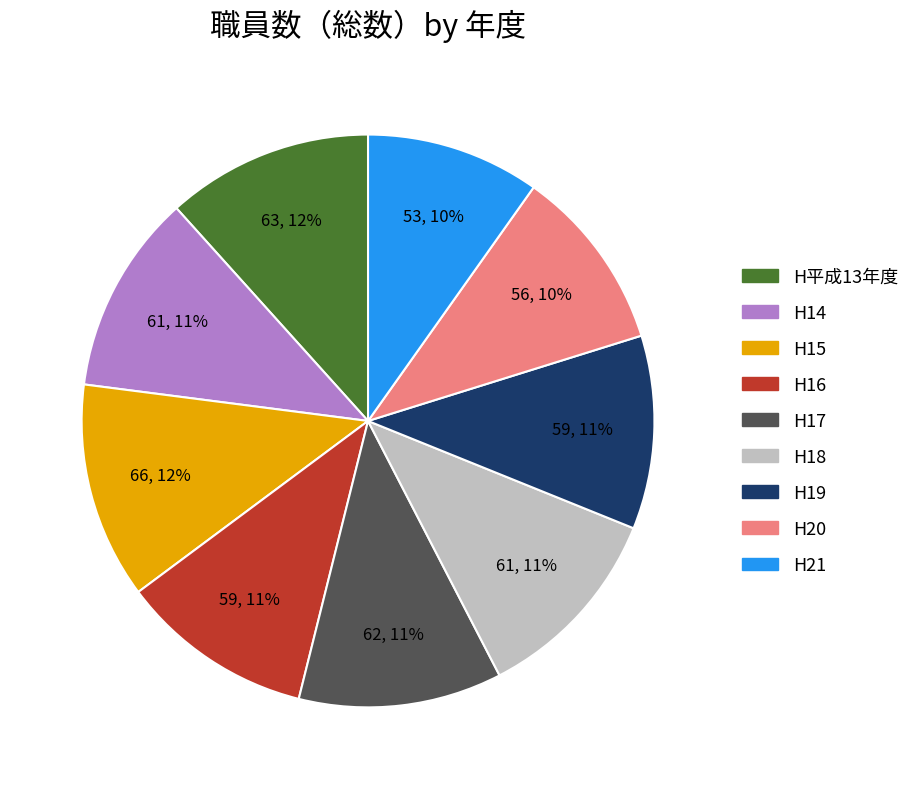

To the nearest percent, what is the difference between the largest and smallest slice percentages?

2%